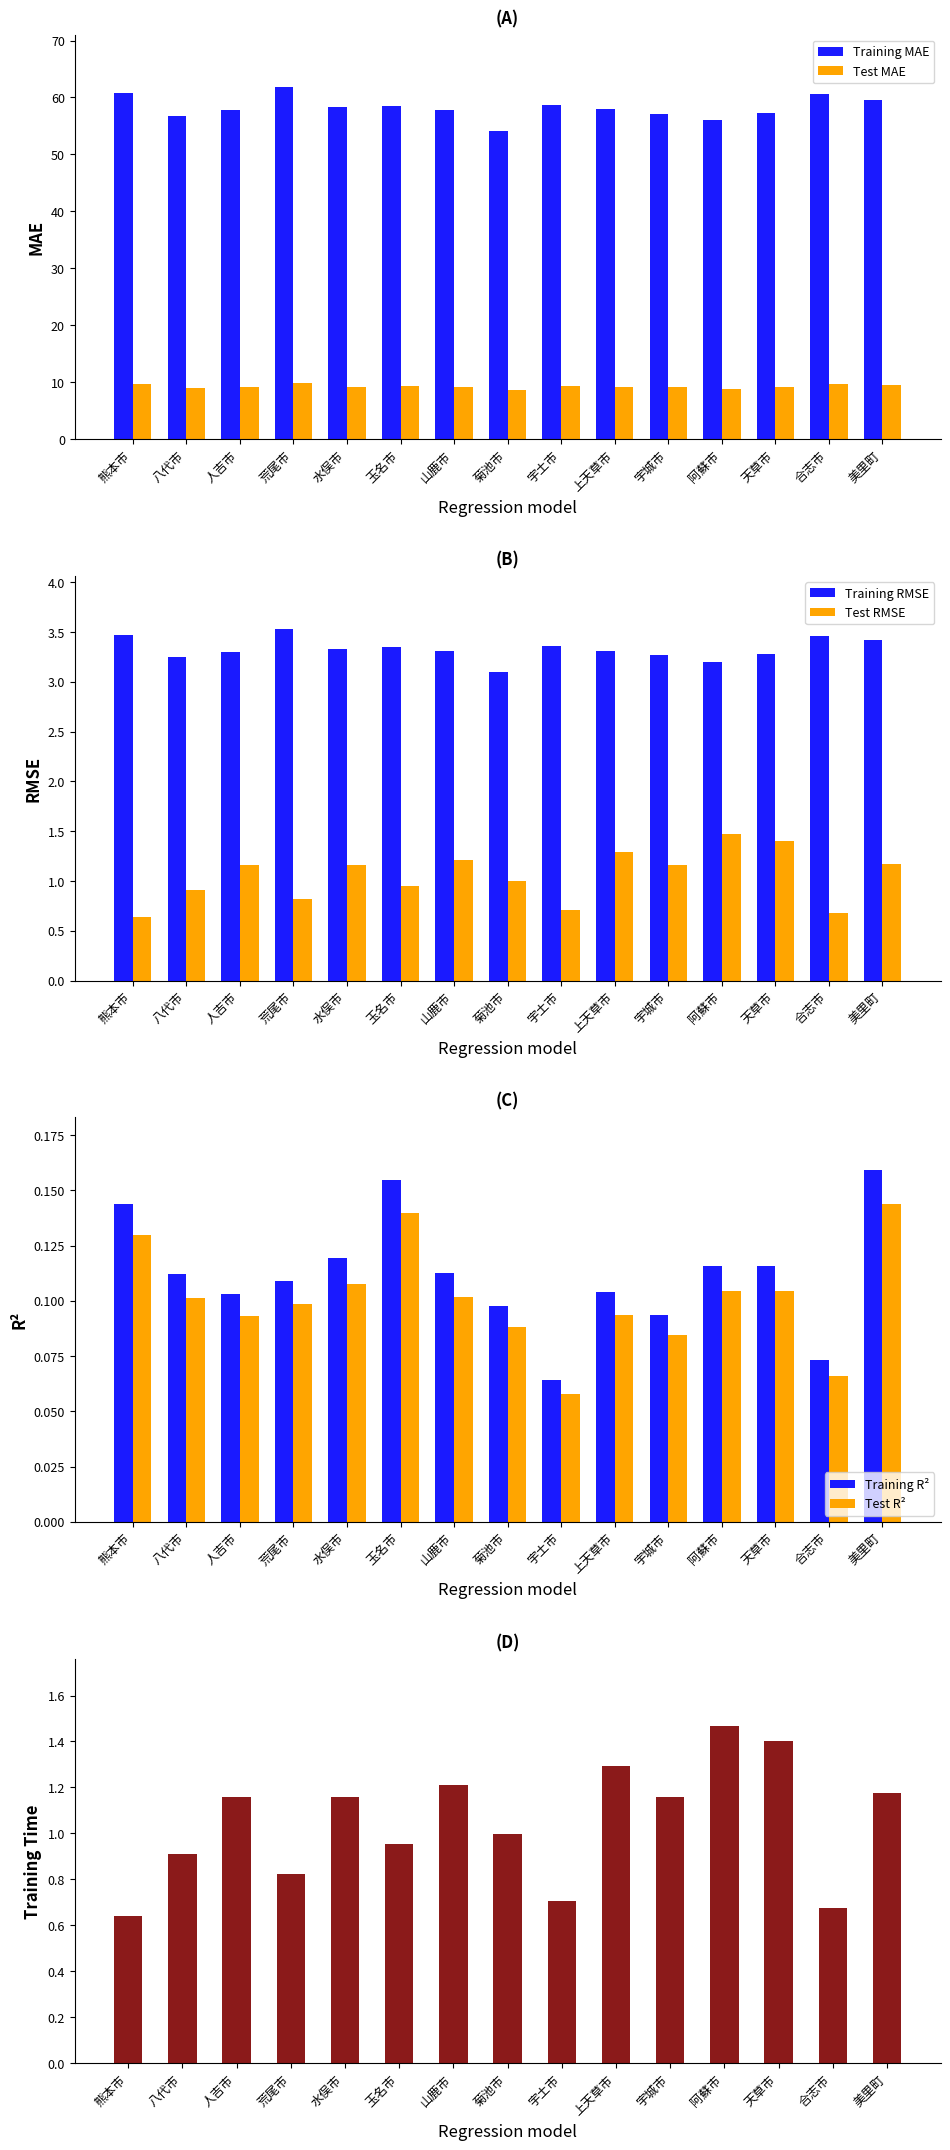

The value of Training MAE at 水俣市 is 83.7. True or false?

False